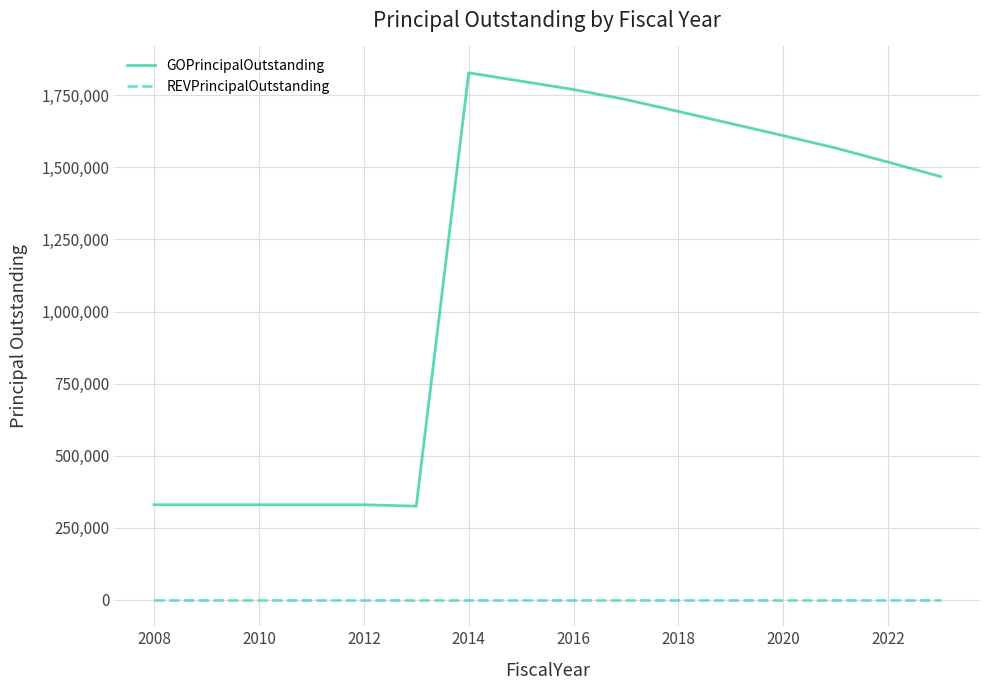

At how many categories does at least one series exceed 1113988?

10